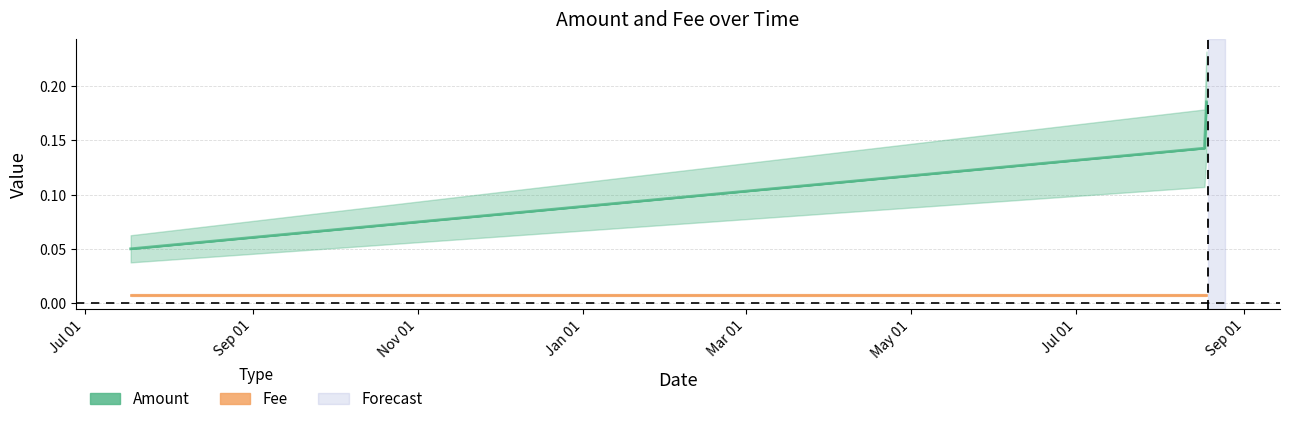

What is the change in value from 2019-07-17 23:40:48 to 2020-08-17 07:27:01?

+0.1